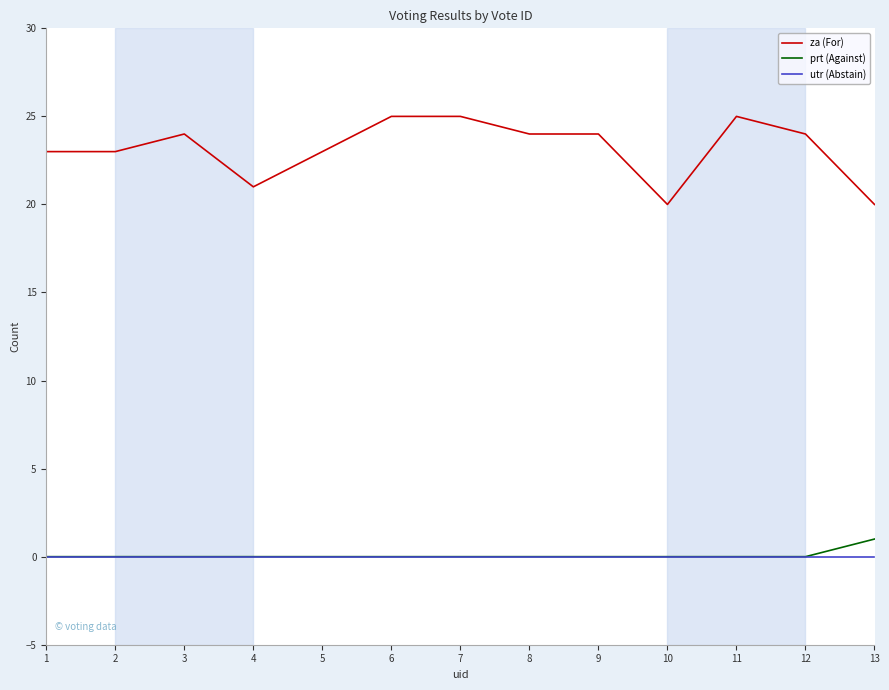

What is the spread (max minus min) of values at 11?

25